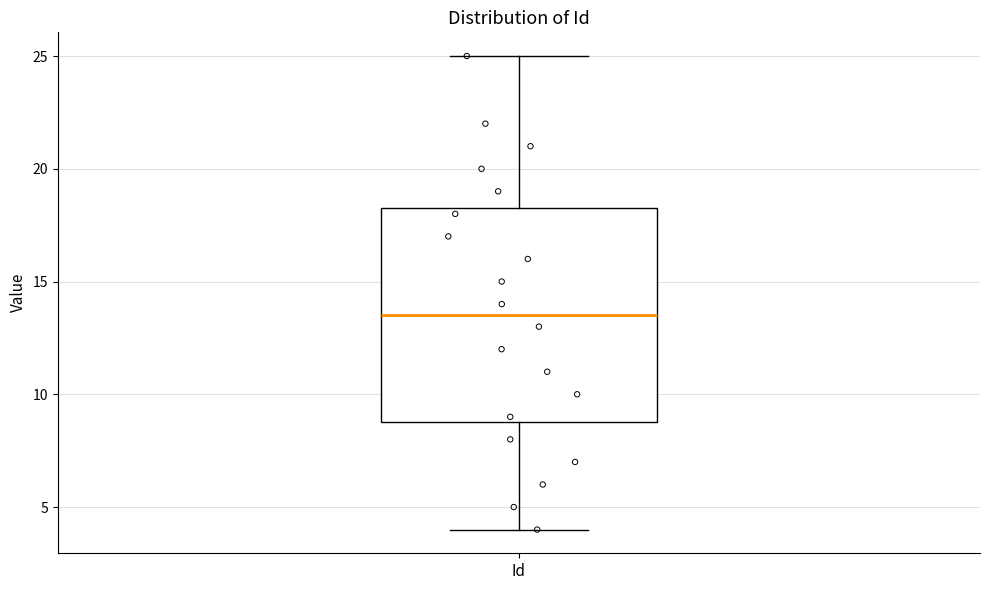

Read this box plot against the y-axis: the position of the median line, the range covered by the box, and the ends of both whiskers. The values are not printed on the chart, so give them approximately, as read against the axis.

median 13.5, box 9.0 to 18.5, whiskers 4.0 to 25.0